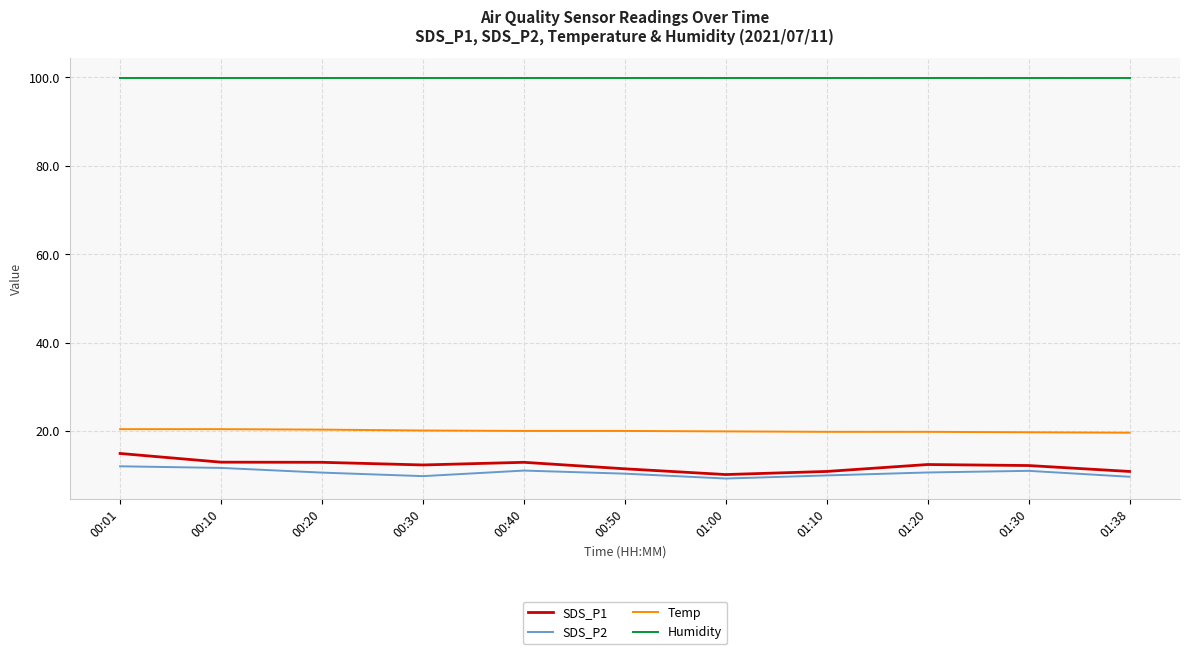

At 01:20, list the series in order from smallest to largest.

SDS_P2, SDS_P1, Temp, Humidity